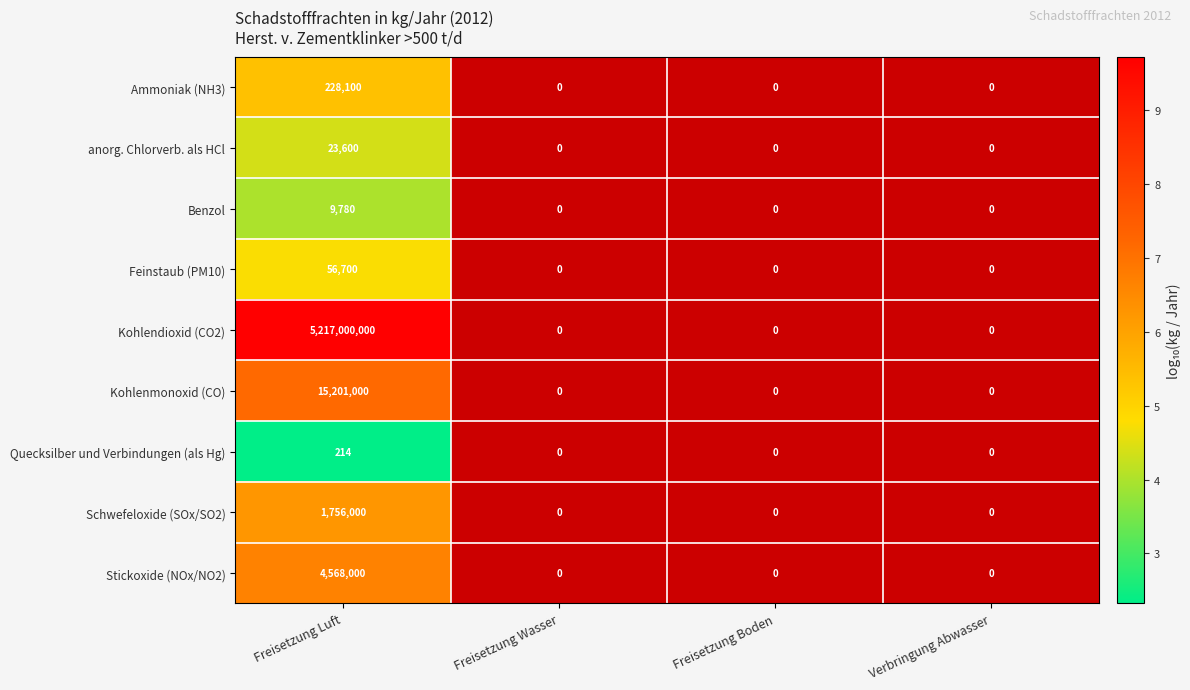

What is the total value across all series at Freisetzung Luft?

5238843394